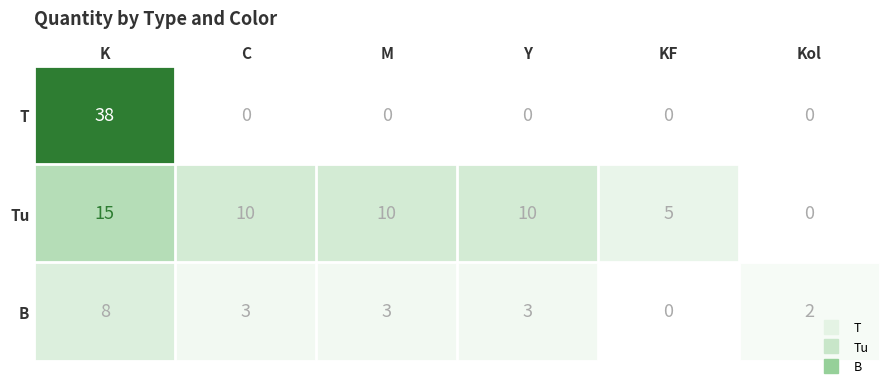

What is the average value of the Tu series?

8